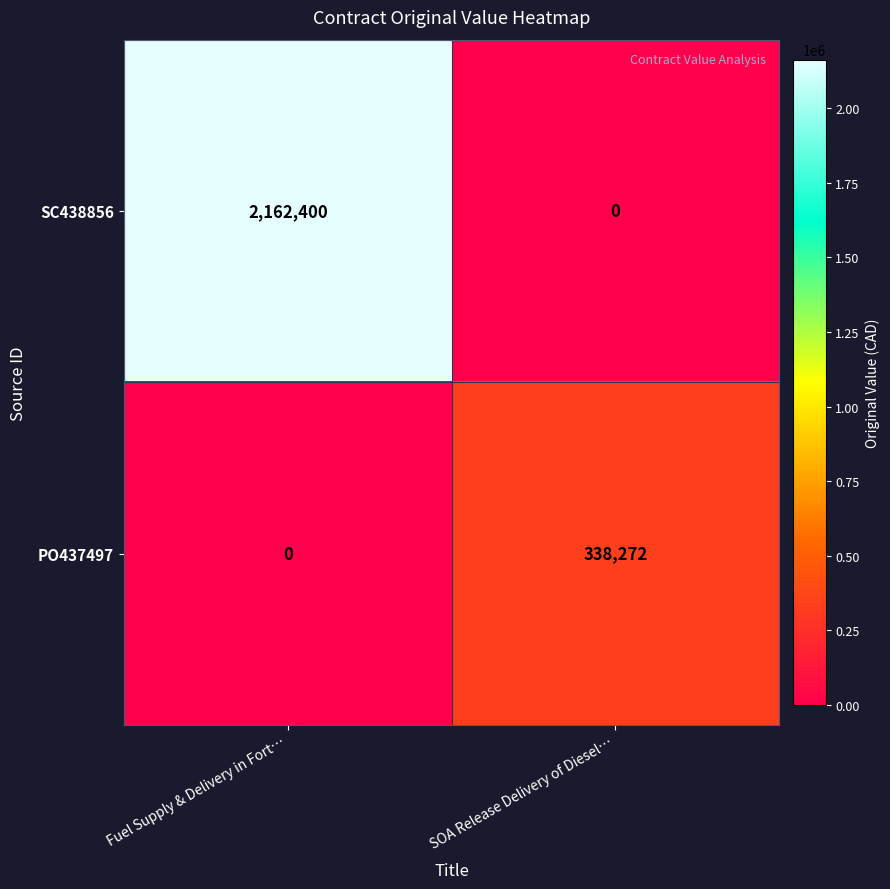

What is the approximate value of PO437497 at SOA Release Delivery of Diesel…, to the nearest 10?

338270